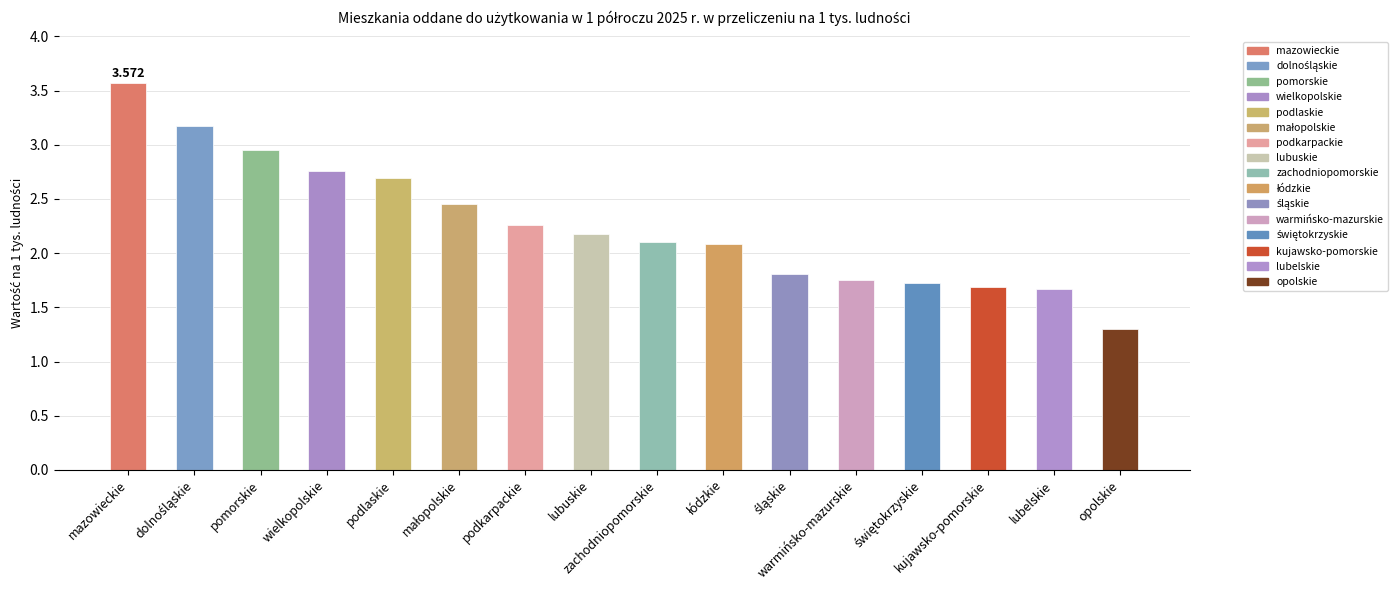

What is the label of the 5th bar from the right?

warmińsko-mazurskie